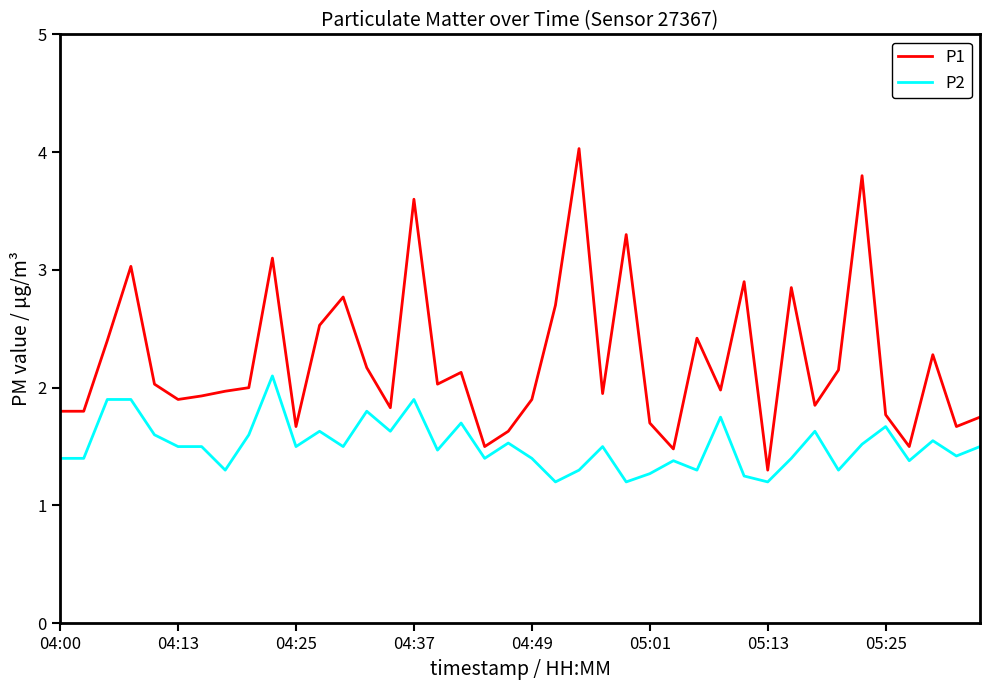

List the series in order of their peak value, highest first.

P1, P2